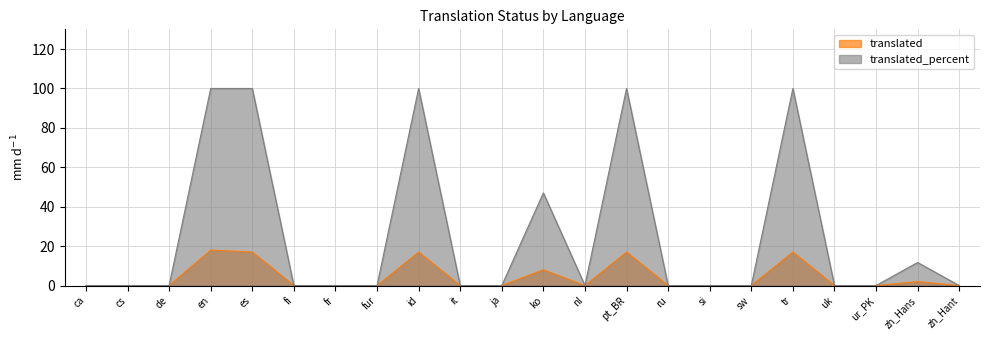

True or false: translated_percent and translated cross at least once.

False